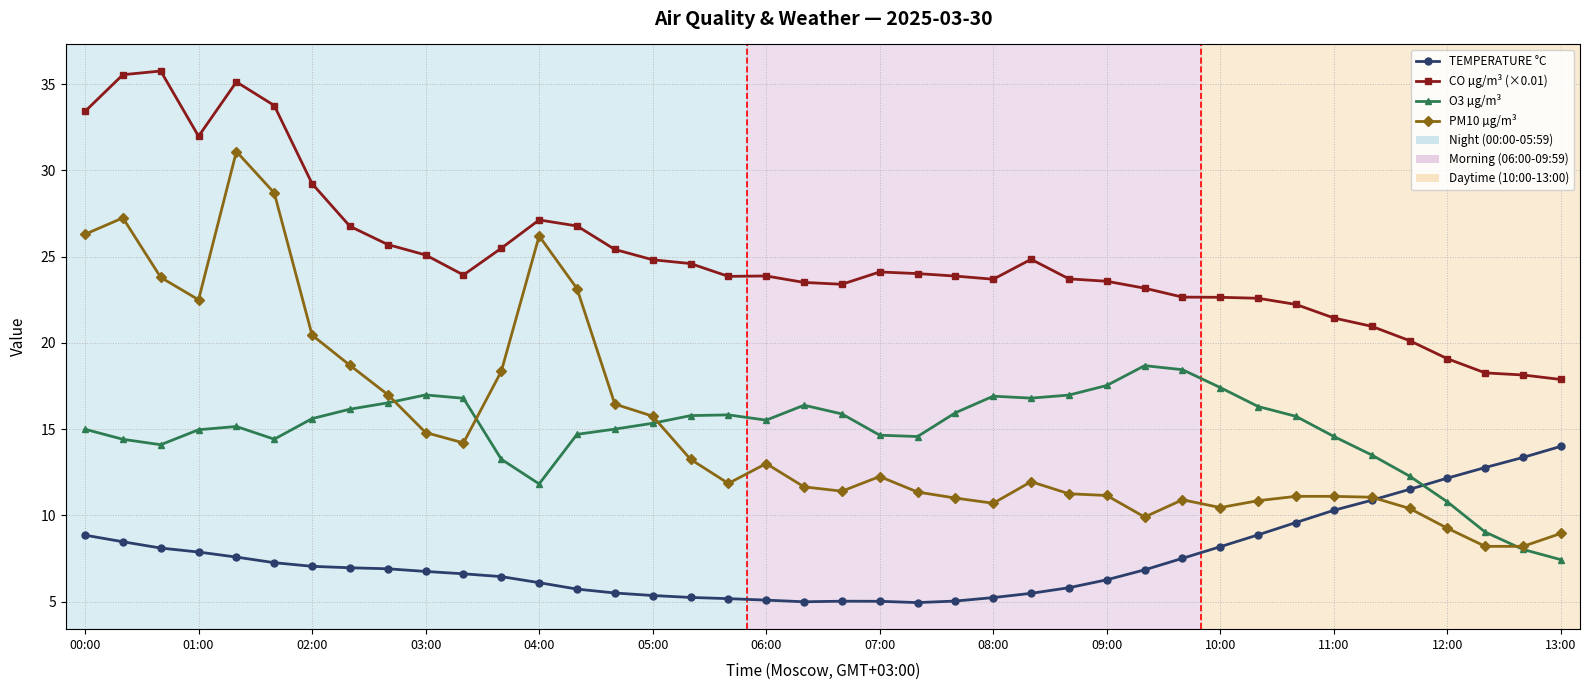

What is the difference between the maximum and minimum values in the TEMPERATURE °C series?

9.1